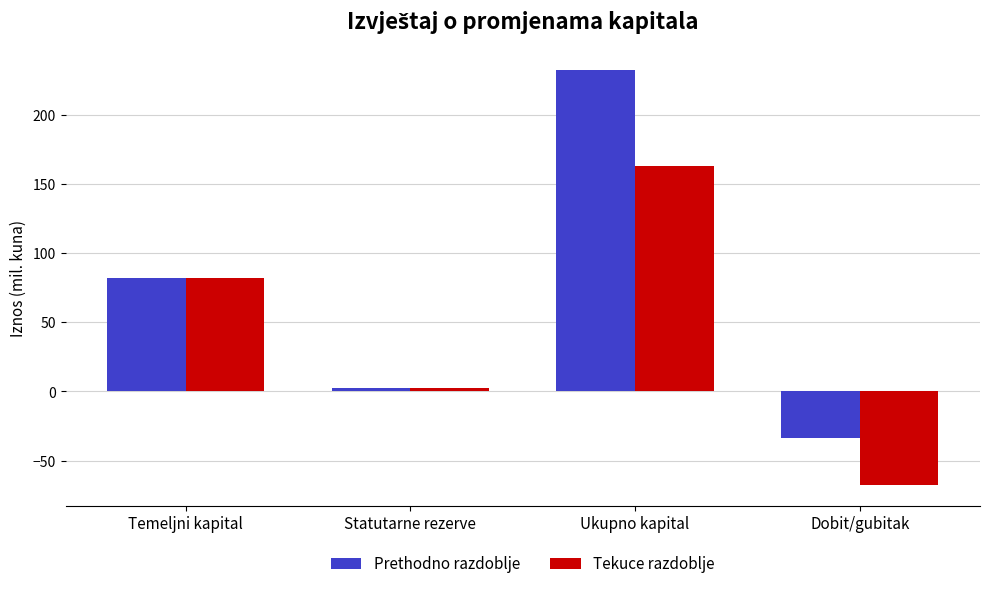

Reading left to right, what are all the values shown in this chart?

Prethodno razdoblje: 81.8	2.4	232.5	-34.0
Tekuce razdoblje: 81.8	2.4	162.8	-67.6